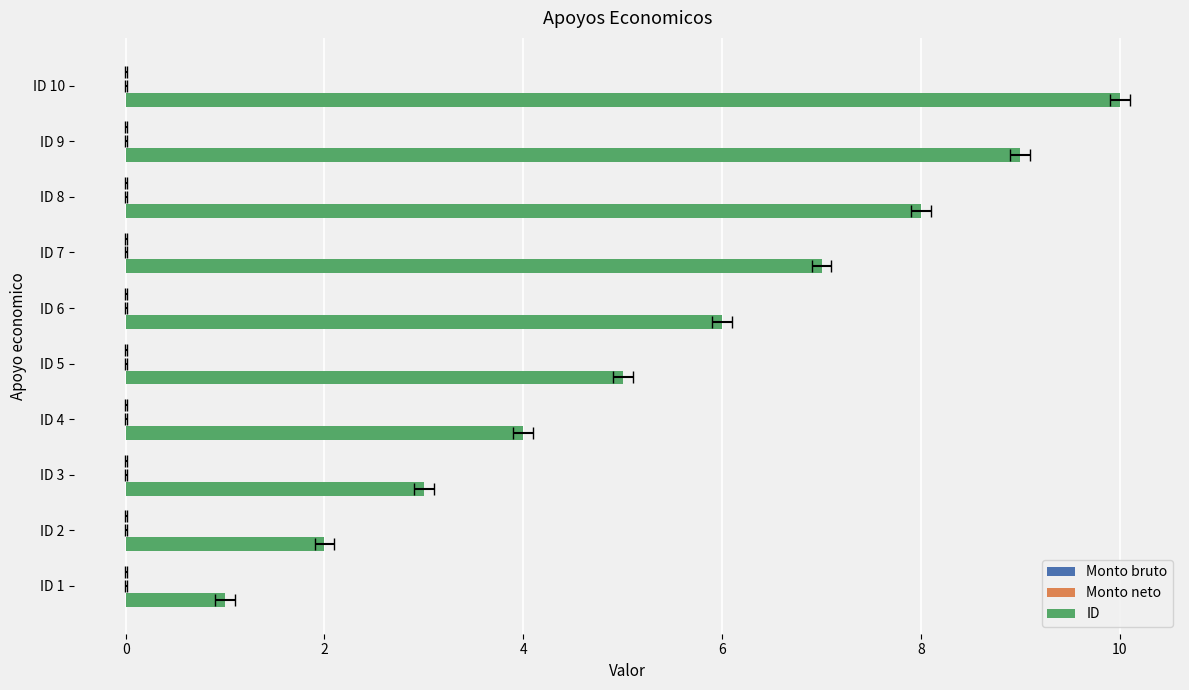

Reading left to right, extract all data points from this chart.

Monto bruto: 0.2	0.2	0.2	0.2	0.2	0.2	0.2	0.2	0.2	0.2
Monto neto: 0.2	0.2	0.2	0.2	0.2	0.2	0.2	0.2	0.2	0.2
ID: 1.0	2.0	3.0	4.0	5.0	6.0	7.0	8.0	9.0	10.0